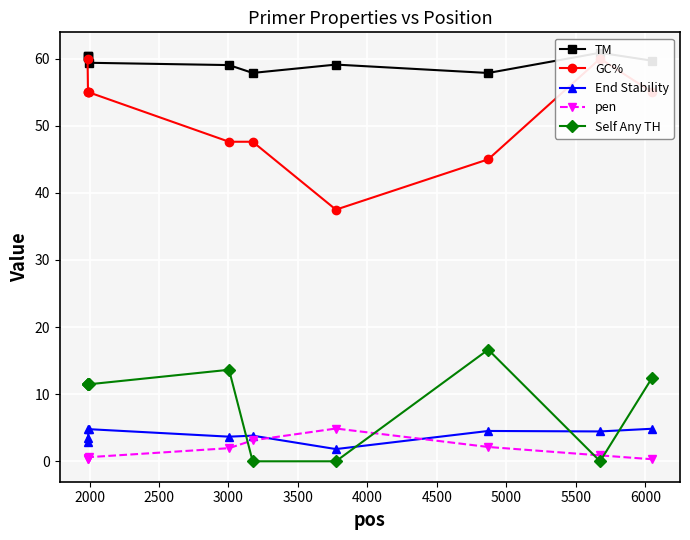

Which series ends up on top after the final intersection of Self Any TH and End Stability?

Self Any TH